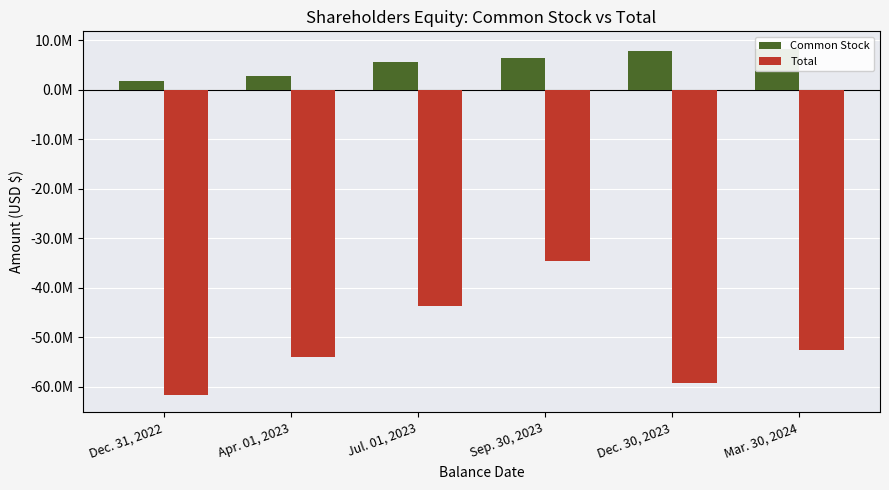

Reading left to right, extract all data points from this chart.

Common Stock: Dec. 31, 2022=1806700	Apr. 01, 2023=2873000	Jul. 01, 2023=5723600	Sep. 30, 2023=6411900	Dec. 30, 2023=7768800	Mar. 30, 2024=8324700
Total: Dec. 31, 2022=-61632100	Apr. 01, 2023=-54045000	Jul. 01, 2023=-43613100	Sep. 30, 2023=-34563500	Dec. 30, 2023=-59156100	Mar. 30, 2024=-52579100